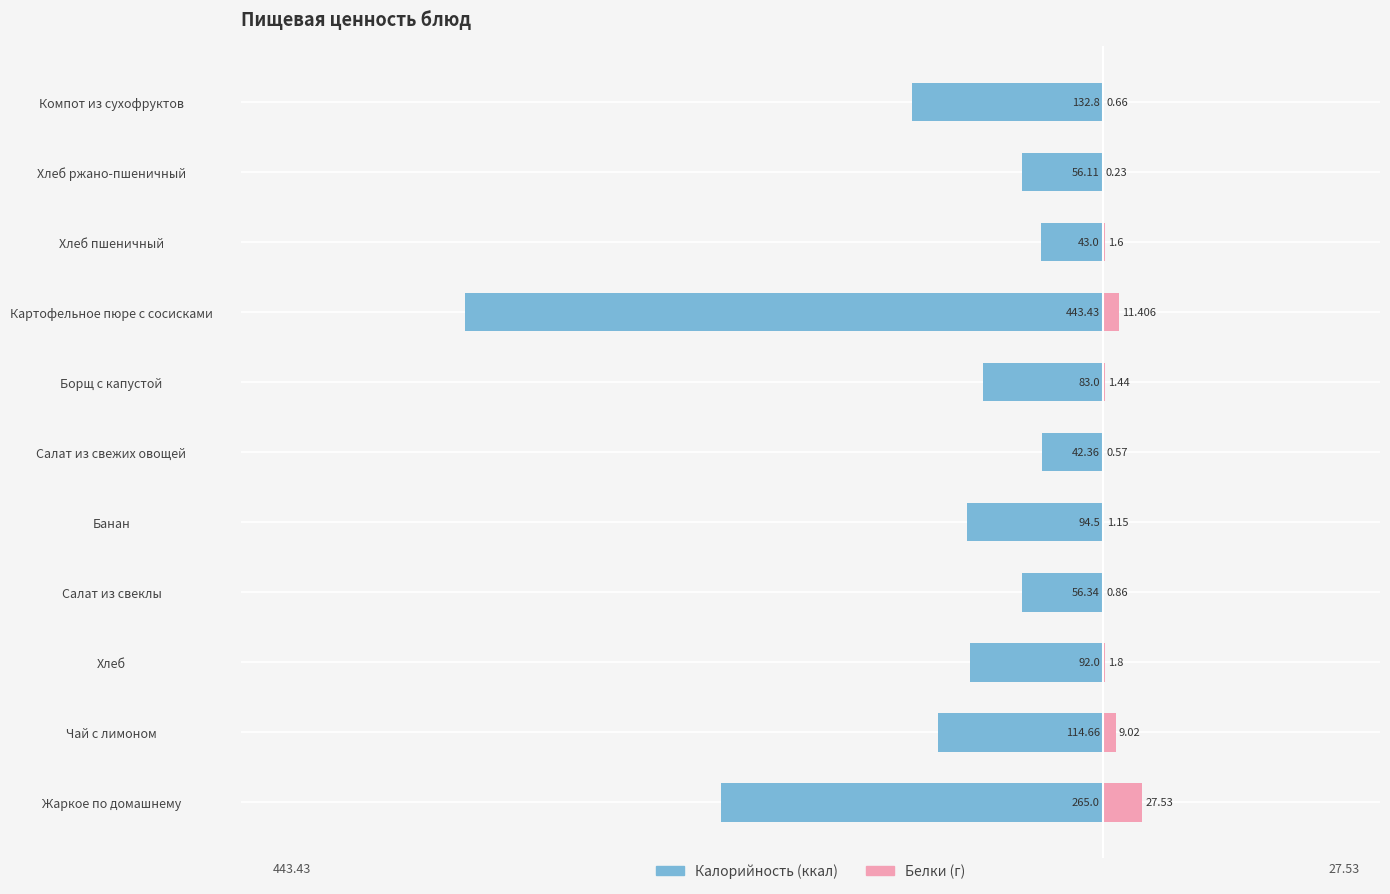

What is the difference between the maximum and minimum values in the Калорийность series?

401.1